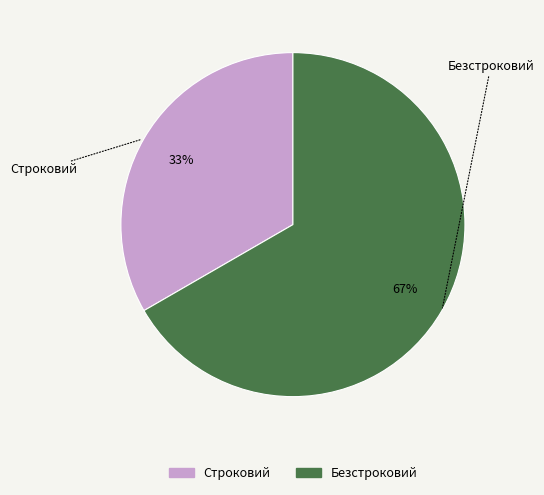

Rank the categories by value from lowest to highest.

Строковий, Безстроковий